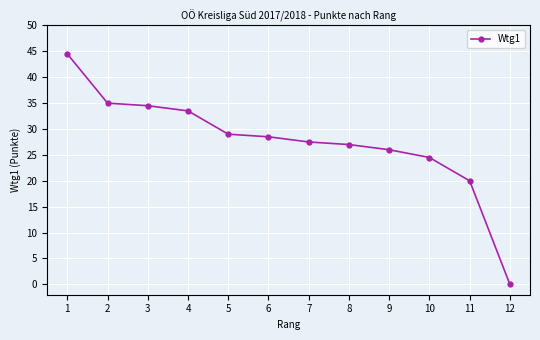

Between 2 and 1, which is larger?

1